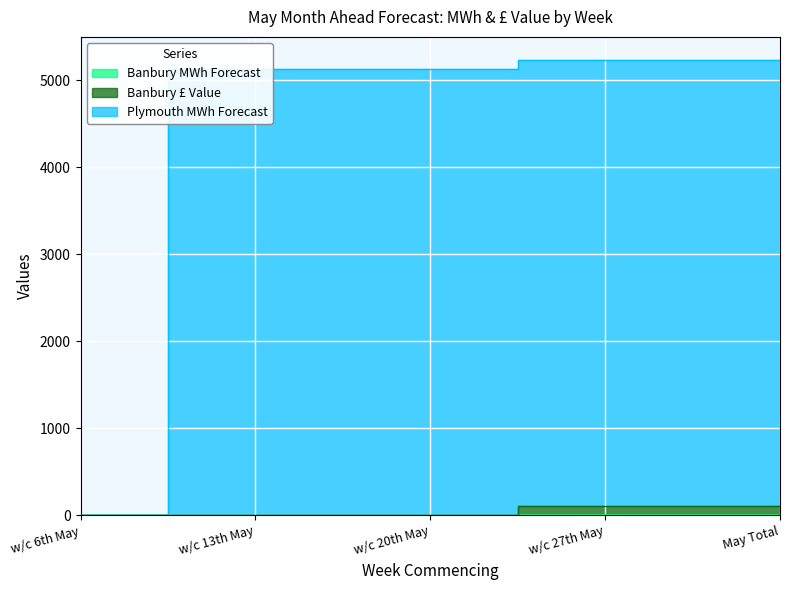

Rank the series by their maximum value, from lowest to highest.

Banbury MWh Forecast, Banbury £ Value, Plymouth MWh Forecast